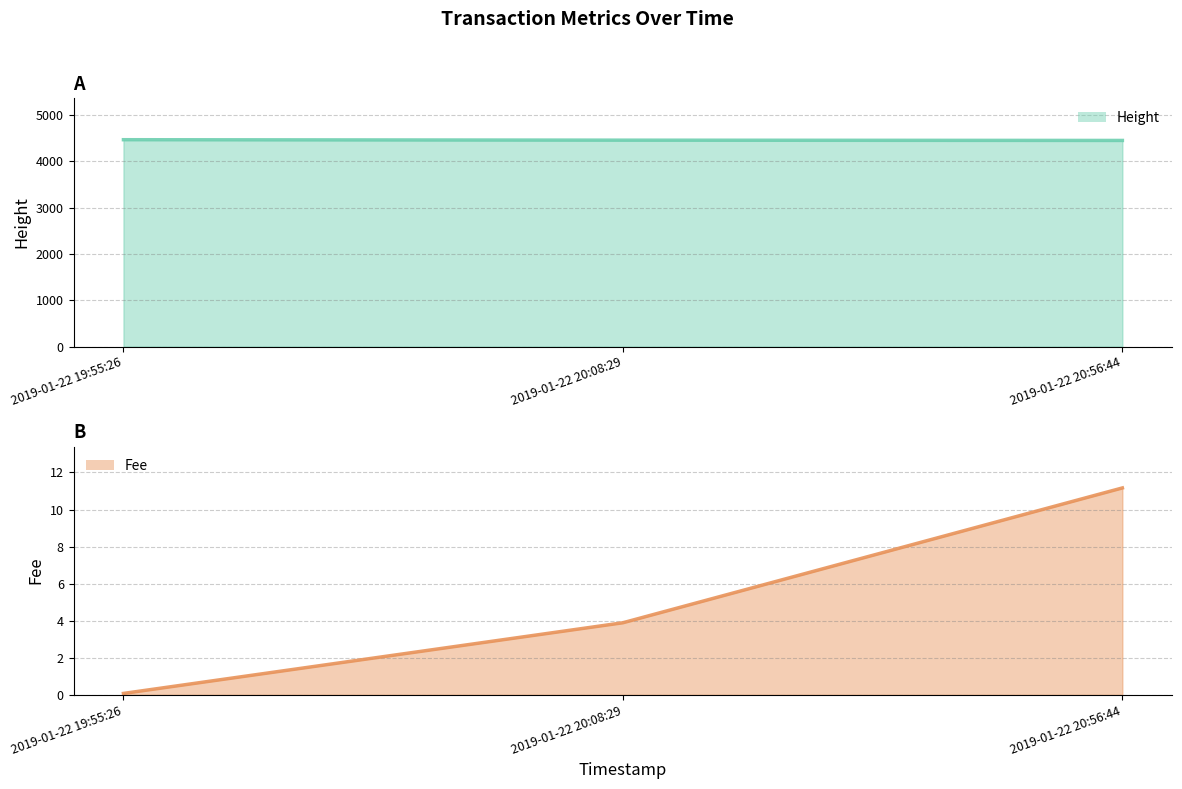

Which series has the largest total across all categories?

Height